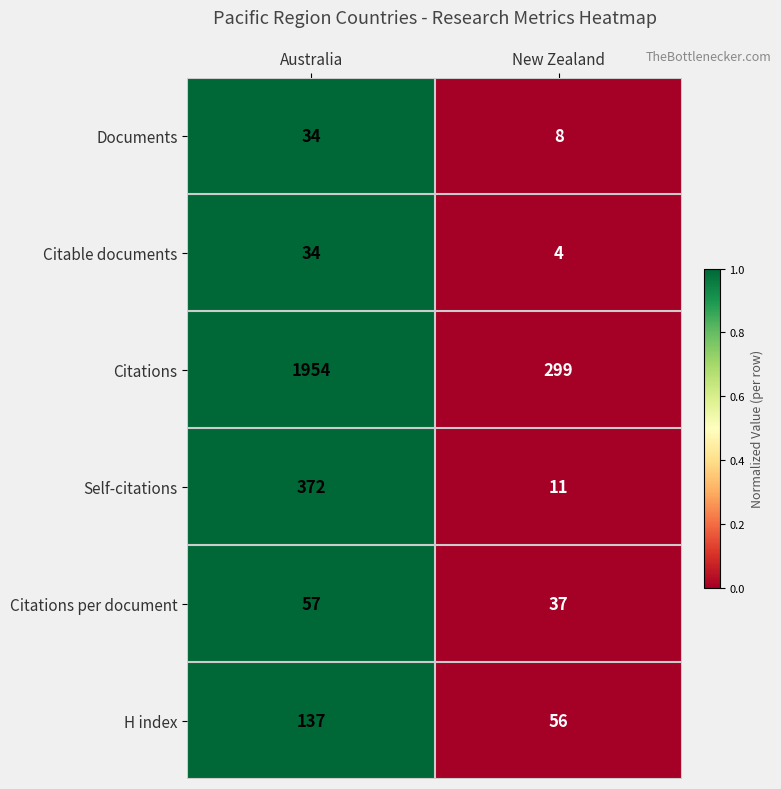

What is the approximate value of Self-citations at New Zealand?

11